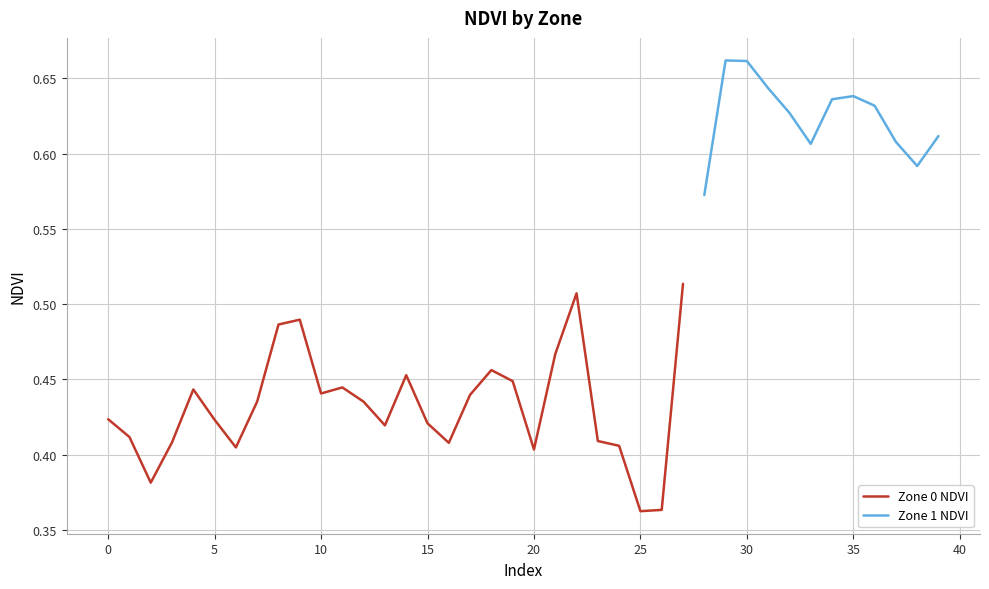

Which has a higher value, 23 or 20?

23